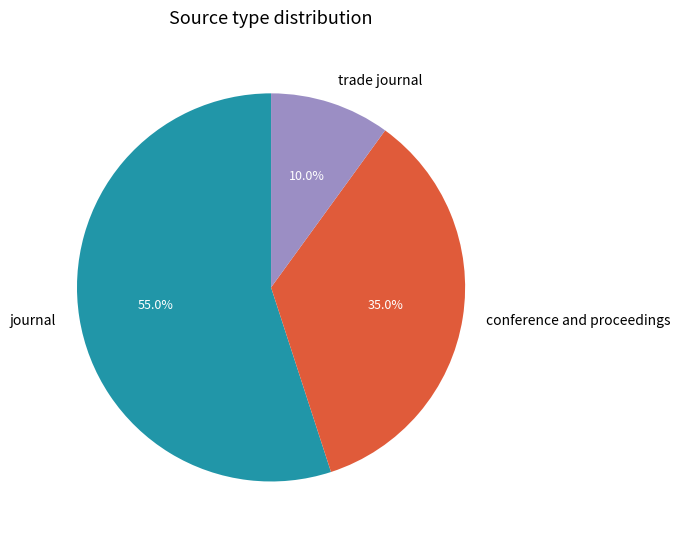

How many slices are in this pie chart?

3